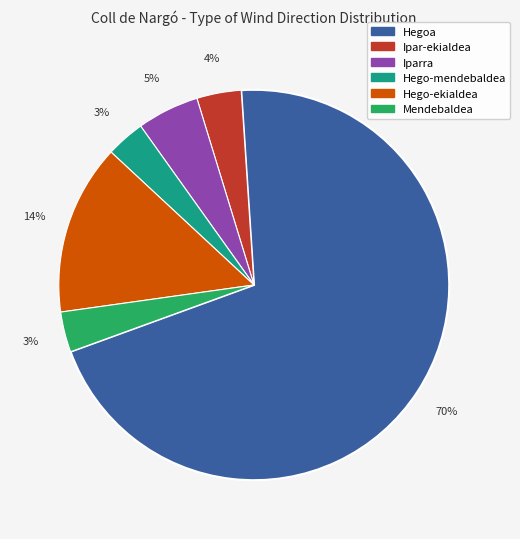

What is the largest slice in the pie chart?

Hegoa